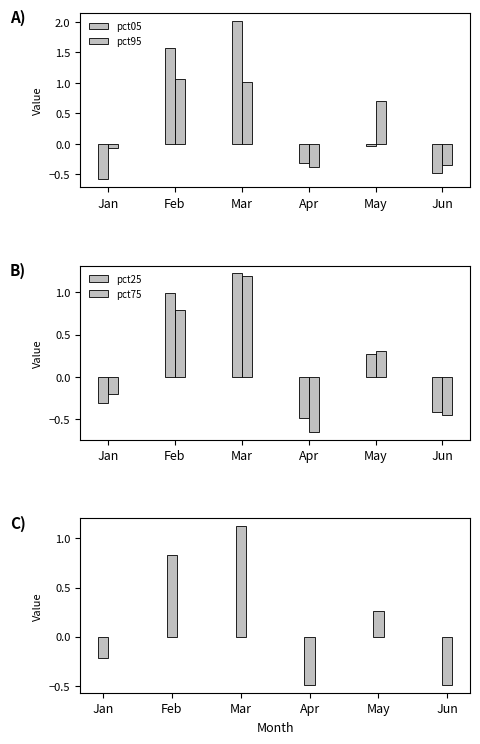

Which series has the largest total across all categories?

pct05